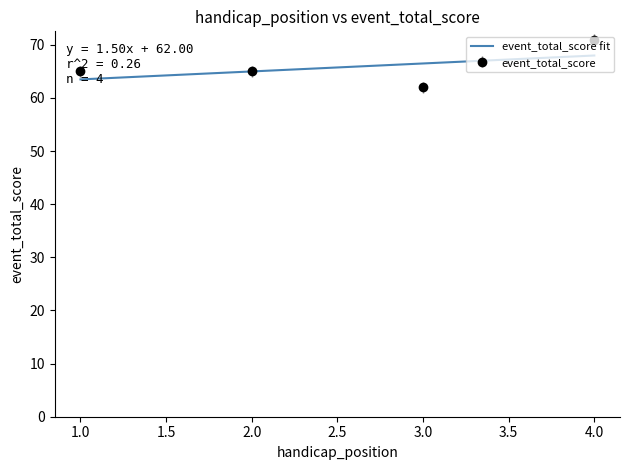

What is the minimum value for event_total_score fit?

63.5